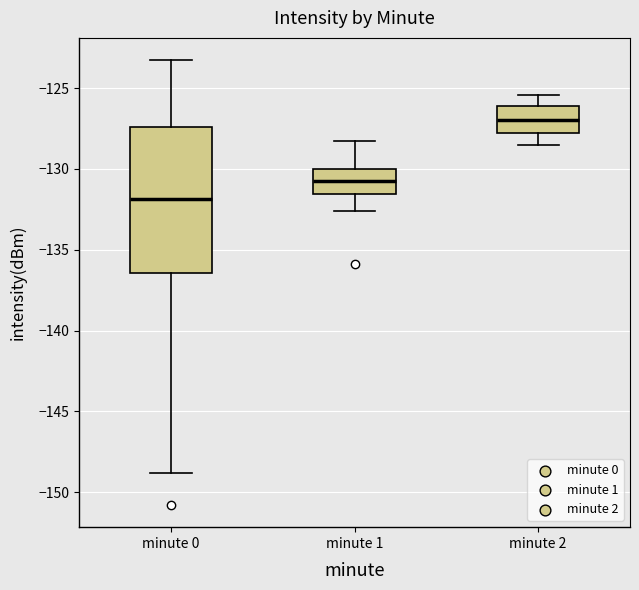

Reading left to right, transcribe this box plot: for each box, give where its median line is, the range the box spans, and where its two whiskers end, as read against the y-axis. The values are not printed on the chart, so give them approximately, as read against the axis.

minute 0: median -132.0, box -136.5 to -127.5, whiskers -149.0 to -123.5
minute 1: median -130.5, box -131.5 to -130.0, whiskers -132.5 to -128.0
minute 2: median -127.0, box -128.0 to -126.0, whiskers -128.5 to -125.5